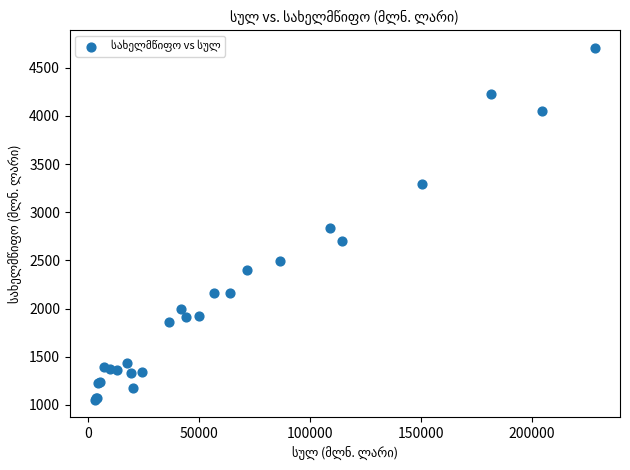

What Y value in the scatter plot is closest to 2881?

2840.6